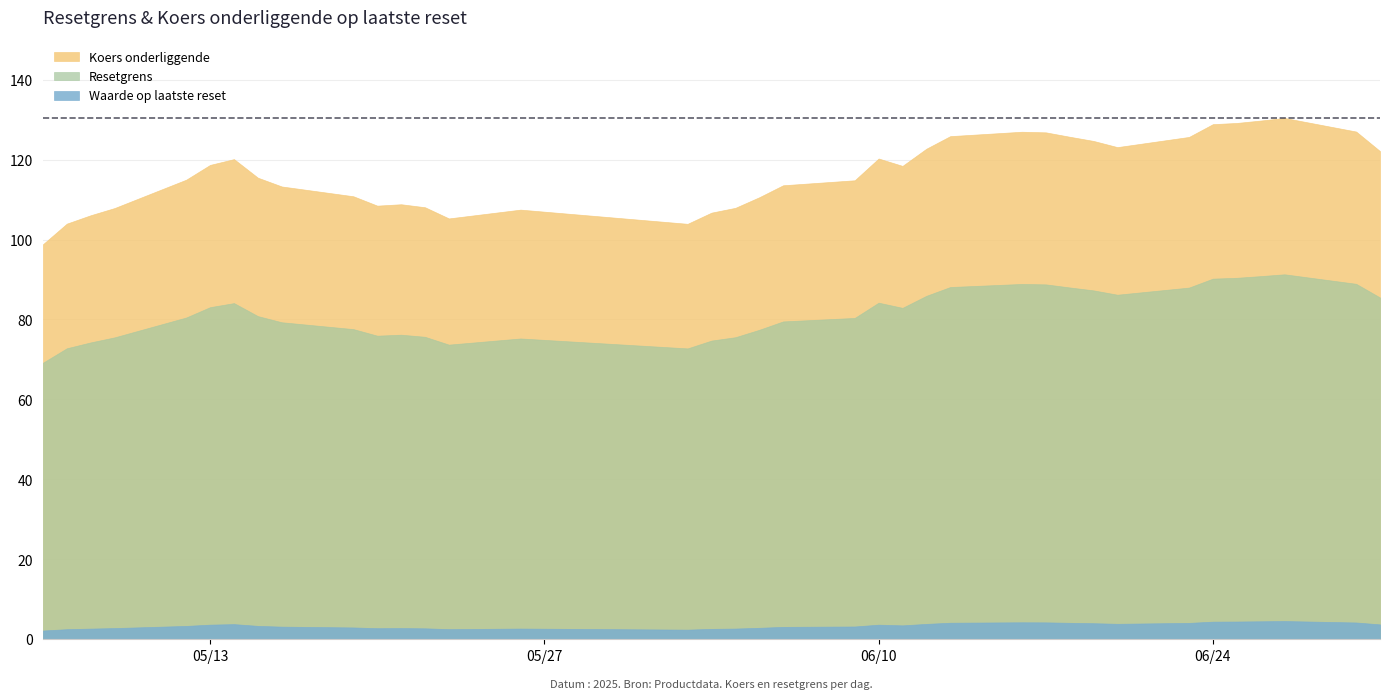

What is the maximum value shown in the chart?

130.4